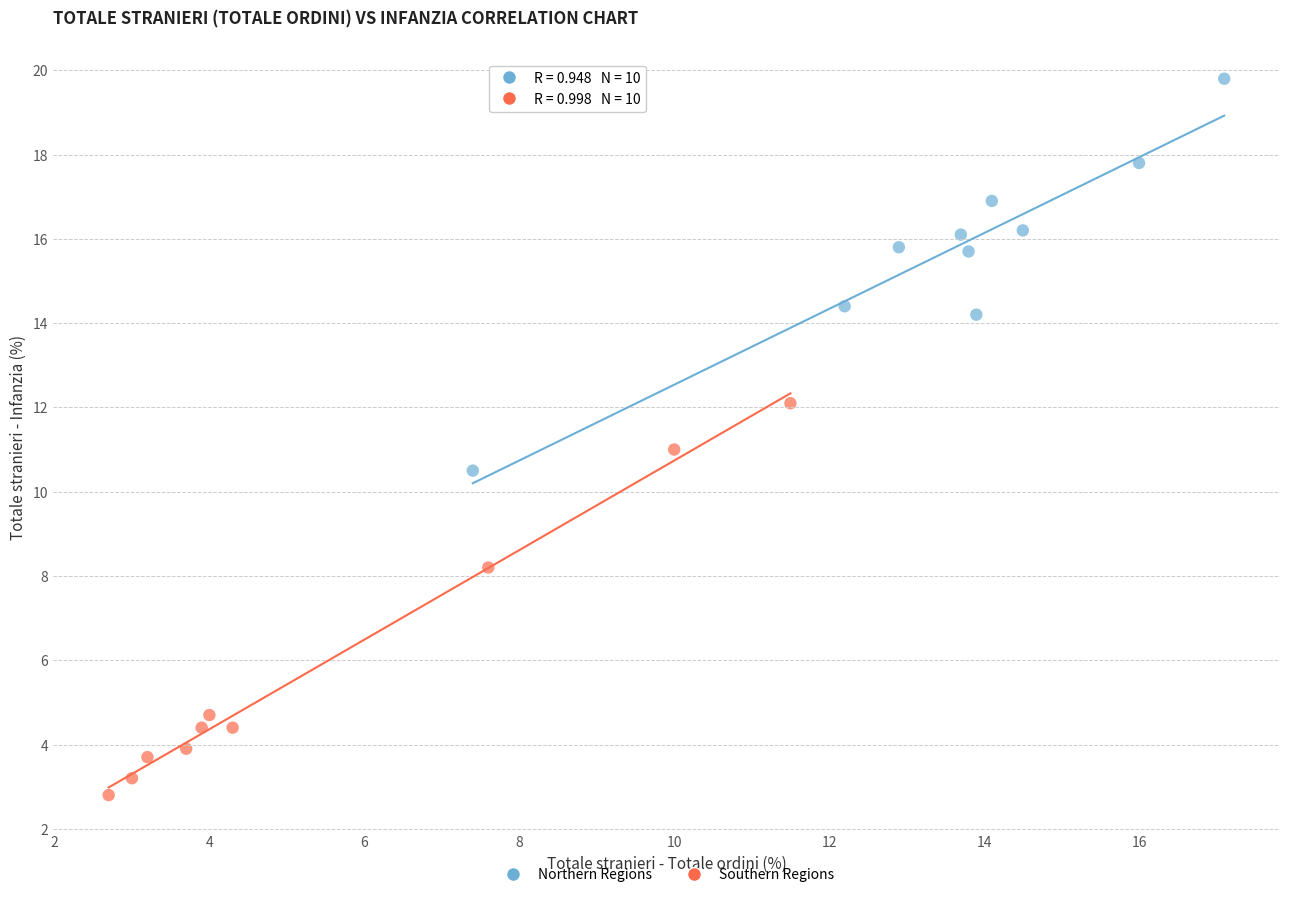

Which series reaches the maximum Y coordinate?

Northern Regions